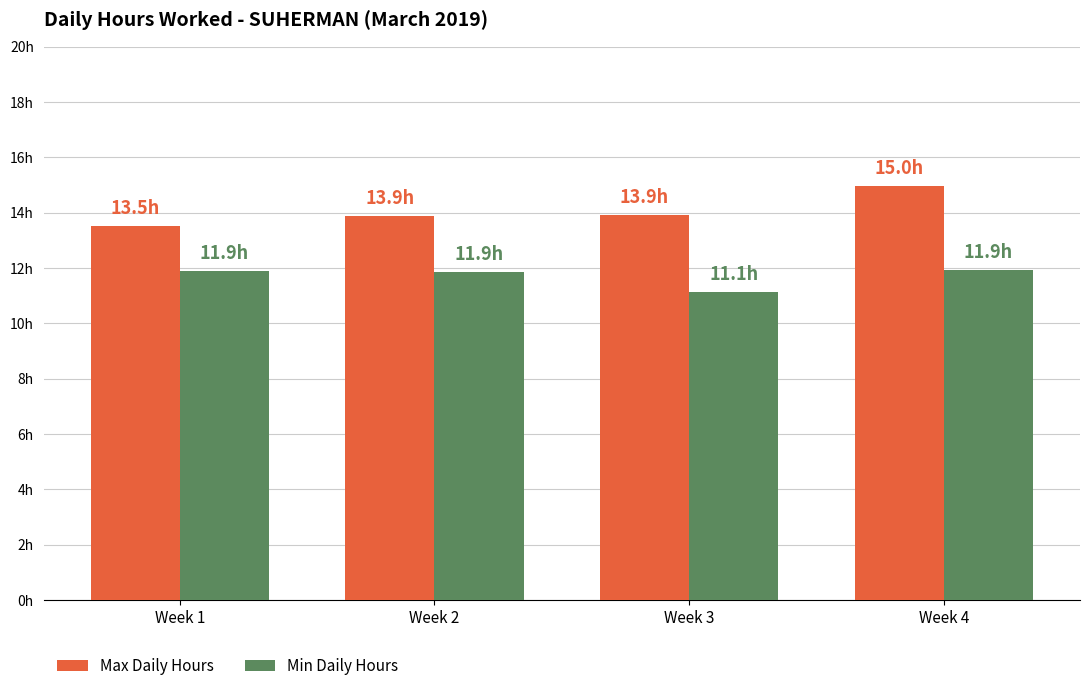

What is the highest value of the Min Daily Hours series?

11.9